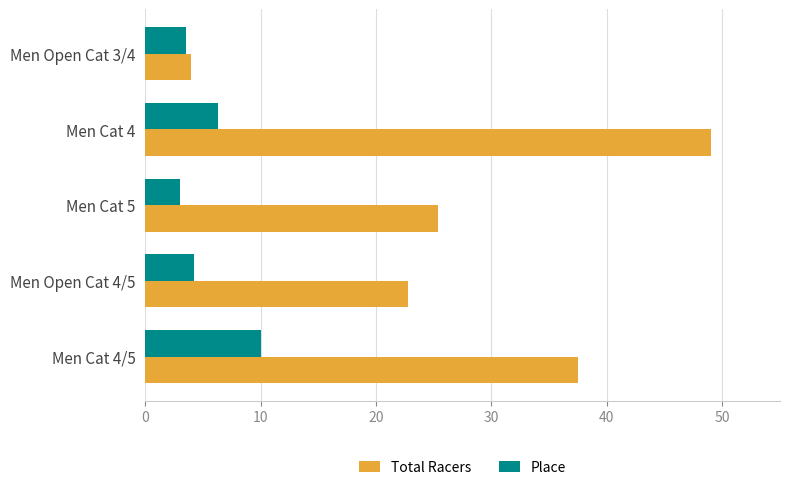

True or false: Place has a value of 3.5 at Men Open Cat 3/4.

True